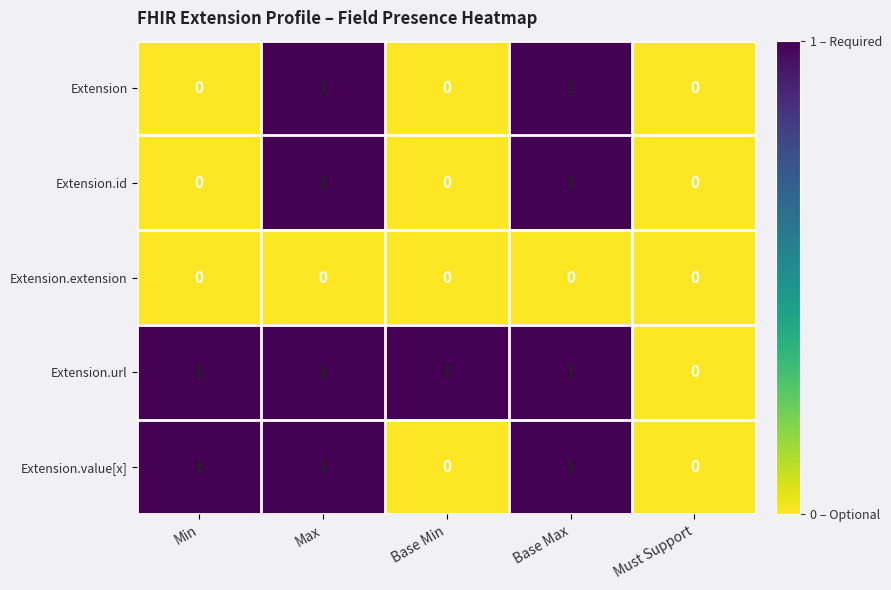

The Extension.url series shows 1 at Must Support. True or false?

False